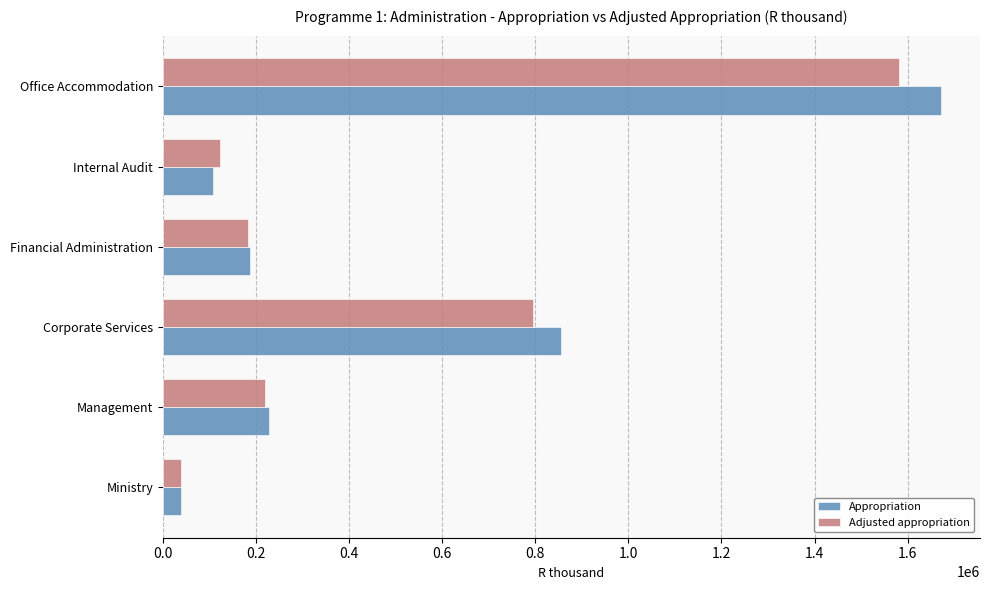

What is the difference between the maximum and minimum values in the Adjusted appropriation series?

1543414